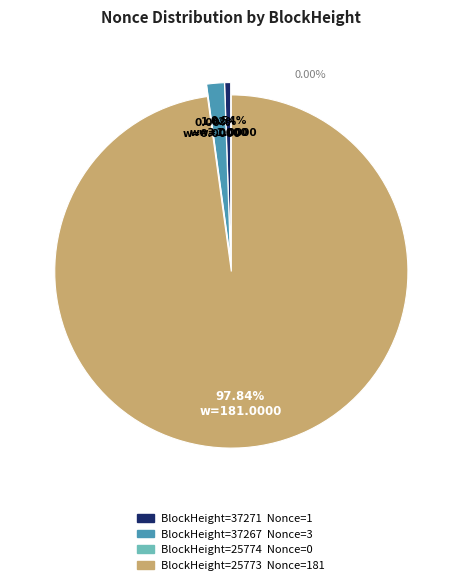

Is there a majority slice in this chart?

Yes